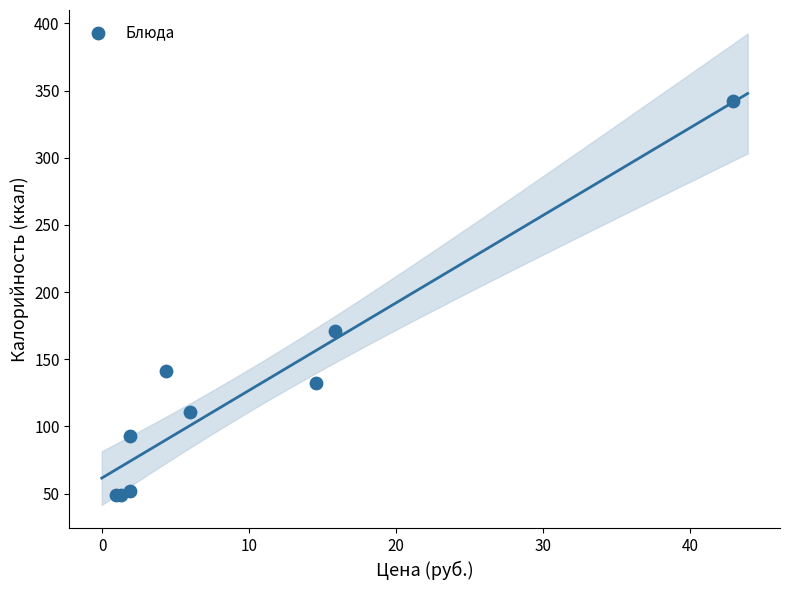

What Y value in the scatter plot is closest to 195?

171